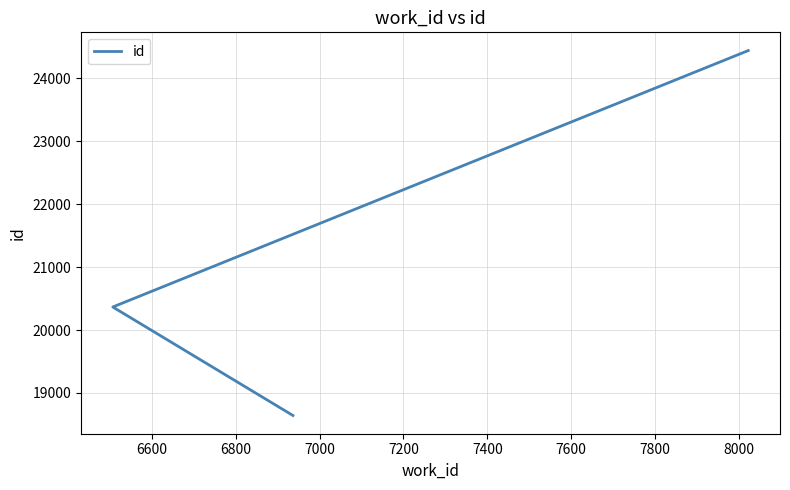

What is the value of the 3rd point from the left?

24443